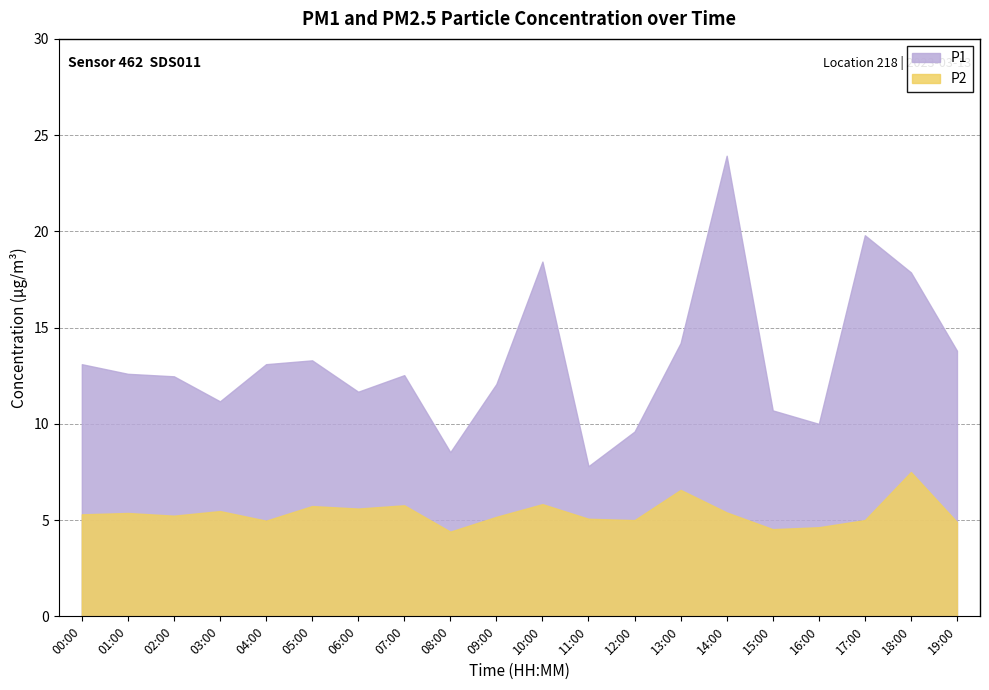

What is the value of the P2 point at the 2nd from the left?

5.4